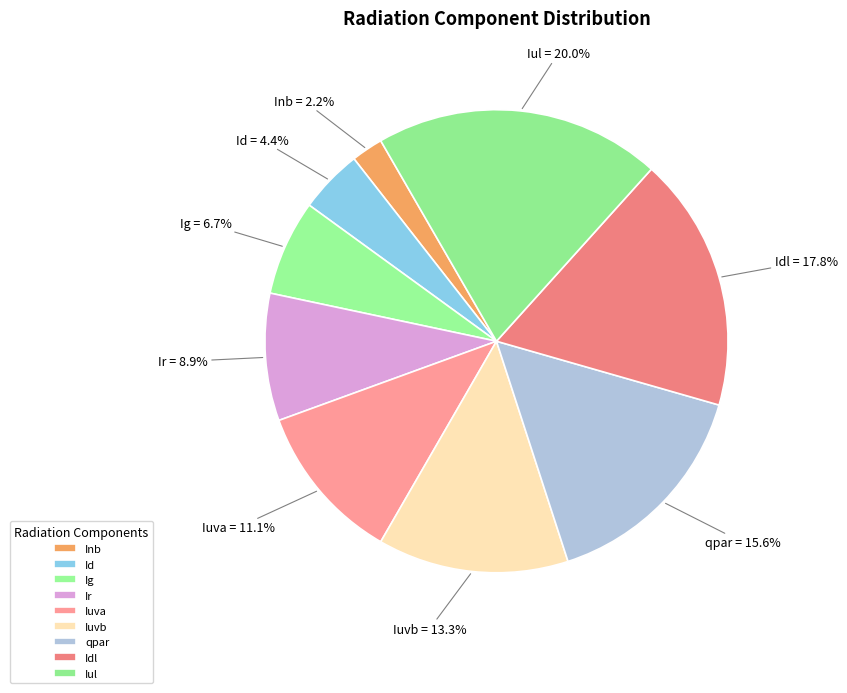

What percentage is the Ig slice, to the nearest percent?

7%